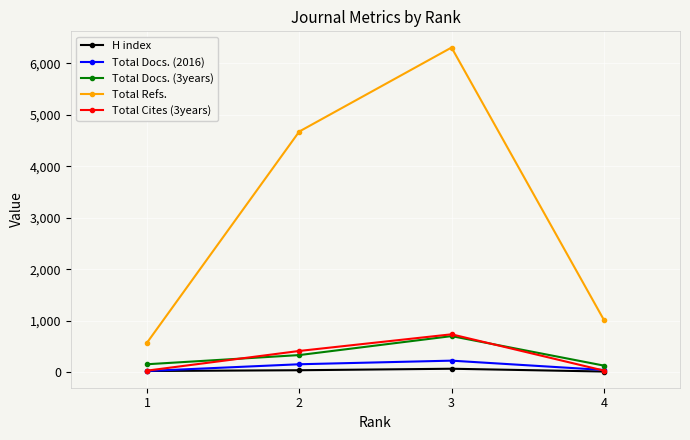

In Total Cites (3years), how many points are higher than both neighbors (excluding endpoints)?

1